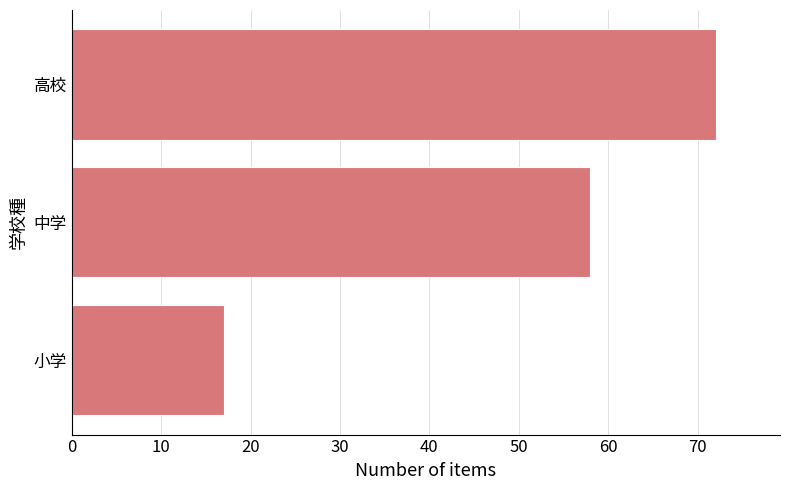

What value does the data have at 高校?

72